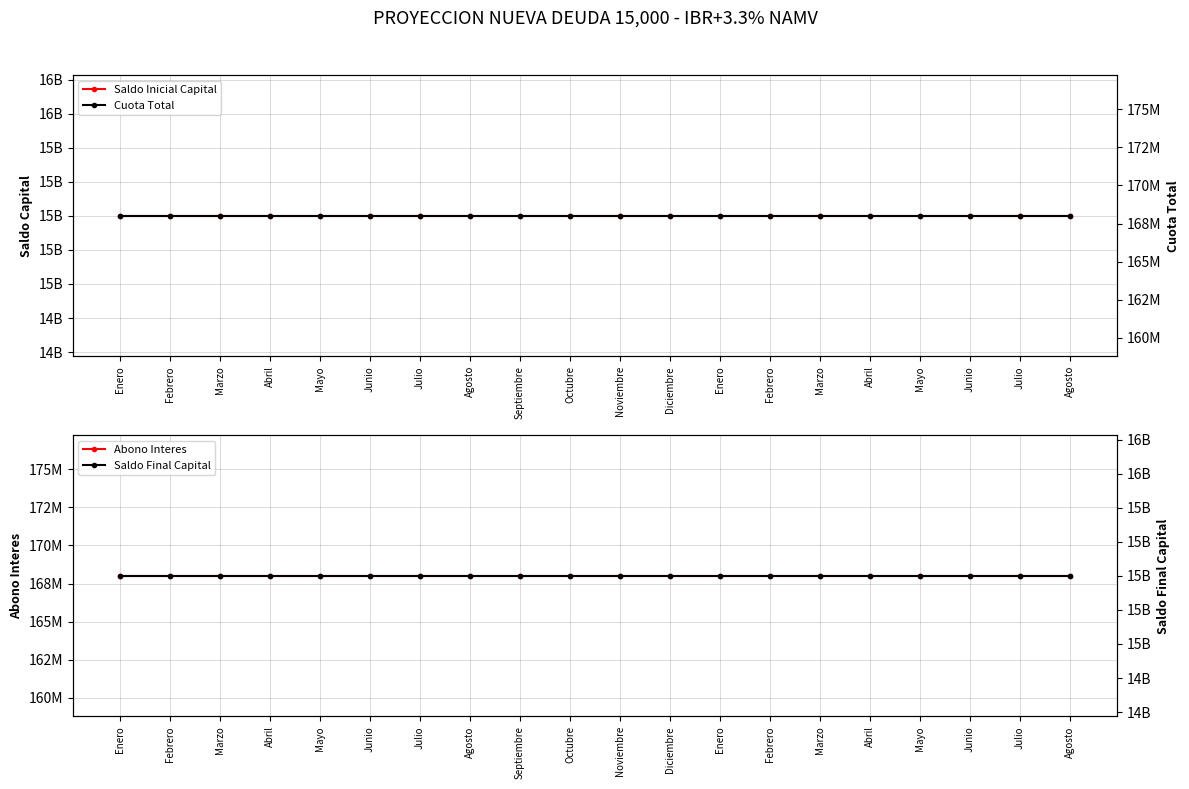

Reading left to right, extract all data points from this chart.

Saldo Inicial Capital: 15000000000.0	15000000000.0	15000000000.0	15000000000.0	15000000000.0	15000000000.0	15000000000.0	15000000000.0	15000000000.0	15000000000.0	15000000000.0	15000000000.0	15000000000.0	15000000000.0	15000000000.0	15000000000.0	15000000000.0	15000000000.0	15000000000.0	15000000000.0
Abono Interes: 168004363.2	168004363.2	168004363.2	168004363.2	168004363.2	168004363.2	168004363.2	168004363.2	168004363.2	168004363.2	168004363.2	168004363.2	168004363.2	168004363.2	168004363.2	168004363.2	168004363.2	168004363.2	168004363.2	168004363.2
Cuota Total: 168004363.2	168004363.2	168004363.2	168004363.2	168004363.2	168004363.2	168004363.2	168004363.2	168004363.2	168004363.2	168004363.2	168004363.2	168004363.2	168004363.2	168004363.2	168004363.2	168004363.2	168004363.2	168004363.2	168004363.2
Saldo Final Capital: 15000000000.0	15000000000.0	15000000000.0	15000000000.0	15000000000.0	15000000000.0	15000000000.0	15000000000.0	15000000000.0	15000000000.0	15000000000.0	15000000000.0	15000000000.0	15000000000.0	15000000000.0	15000000000.0	15000000000.0	15000000000.0	15000000000.0	15000000000.0